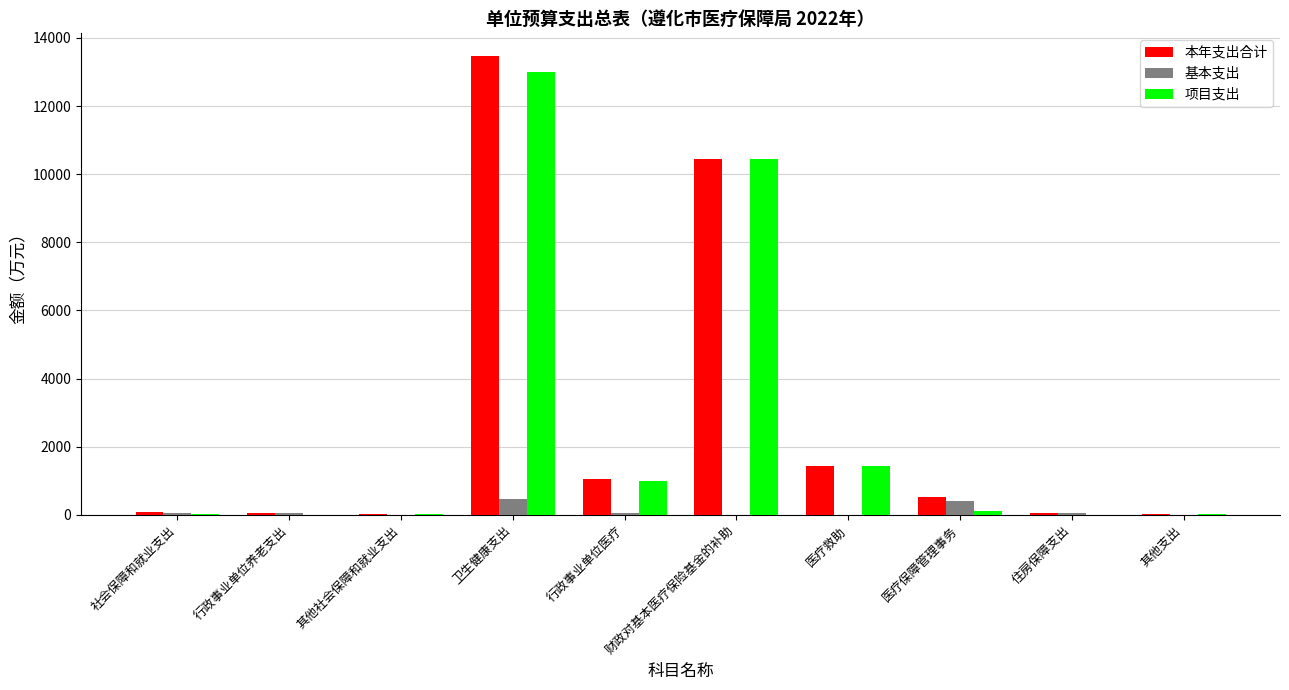

What is the maximum value for 项目支出?

13011.0